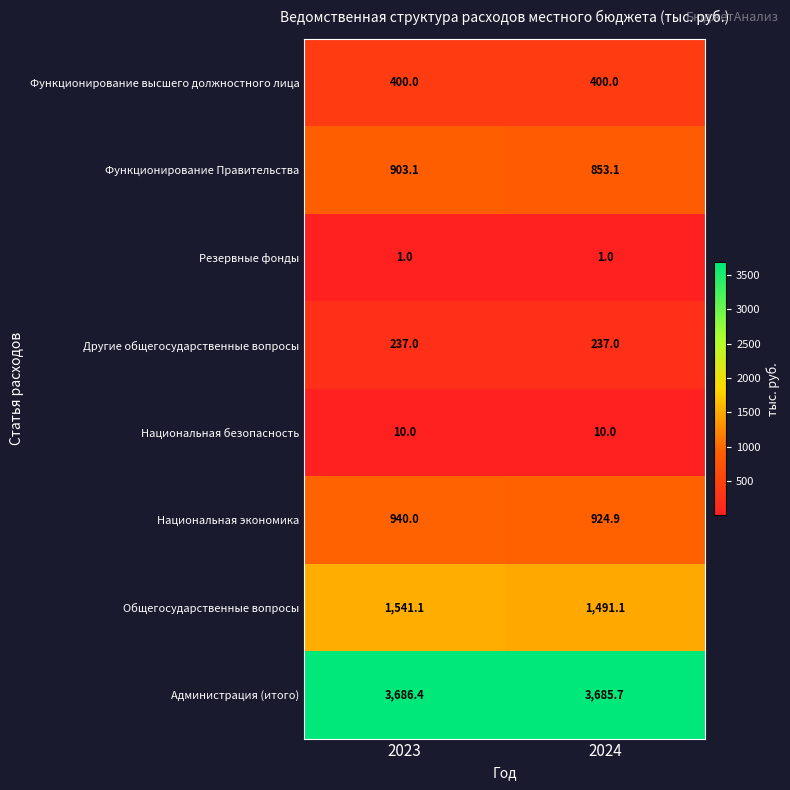

Which label corresponds to the largest value in the chart?

2023